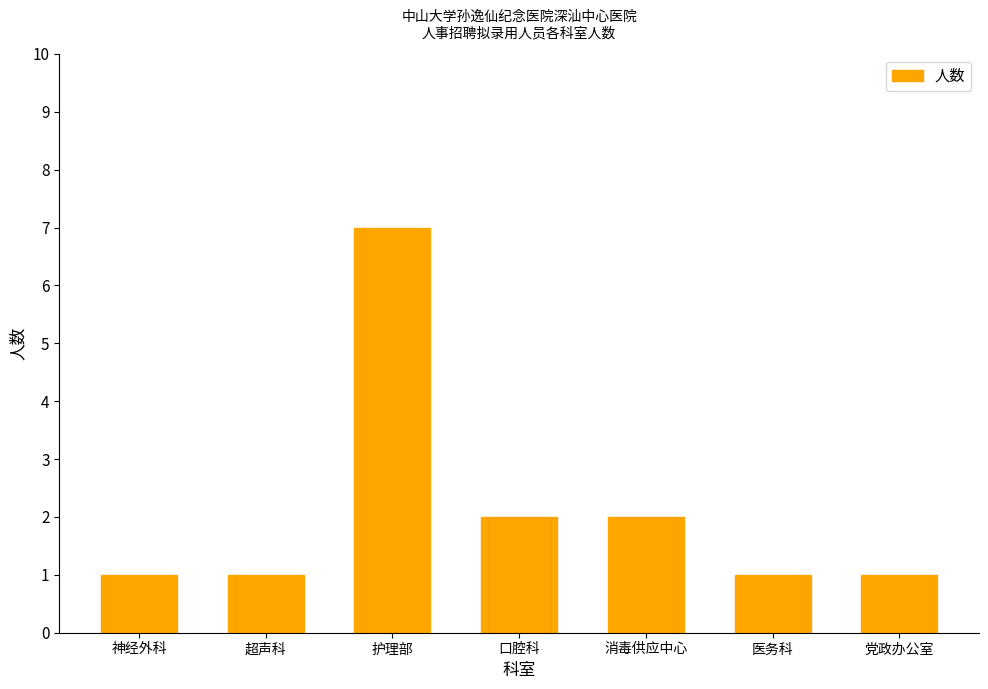

What is the label of the 4th bar from the left?

口腔科